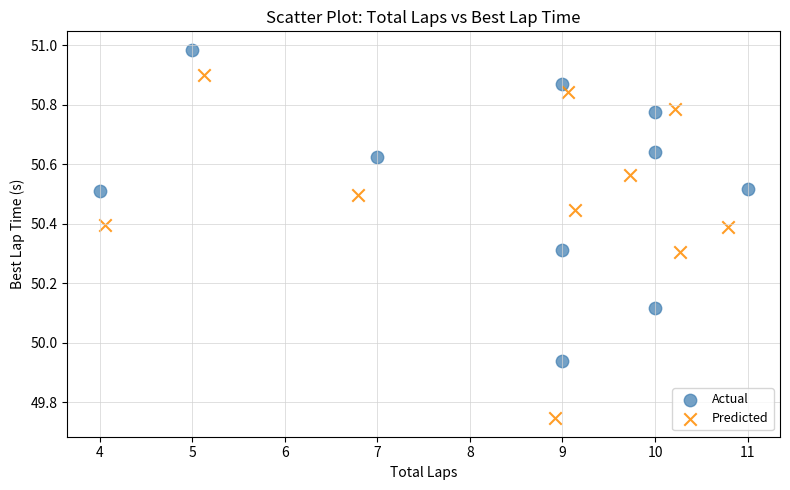

Which series reaches the maximum Y coordinate?

Actual